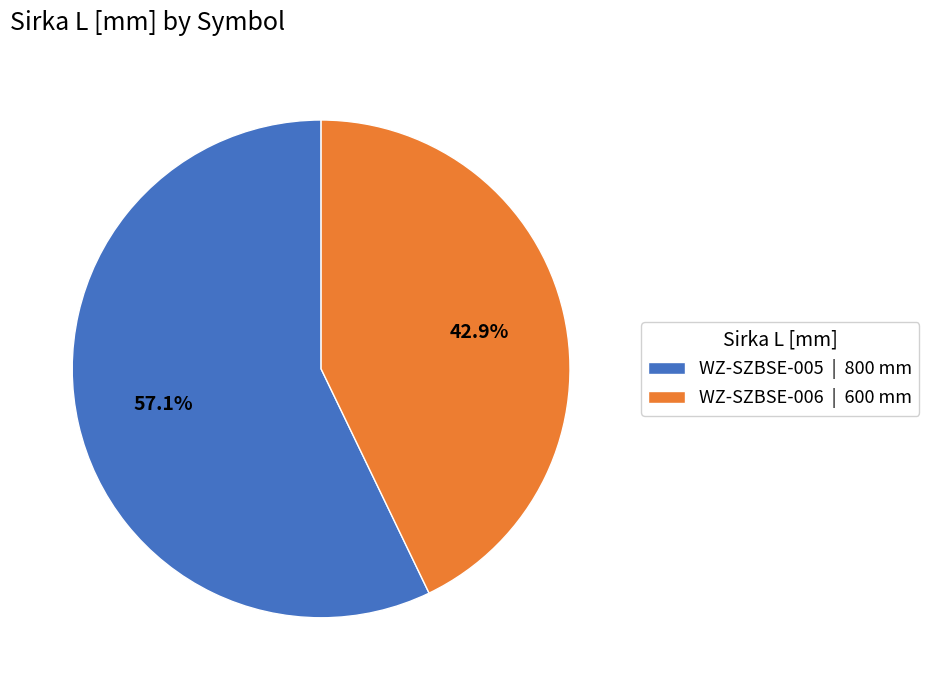

Which category has the biggest portion of the pie?

WZ-SZBSE-005 | 800 mm